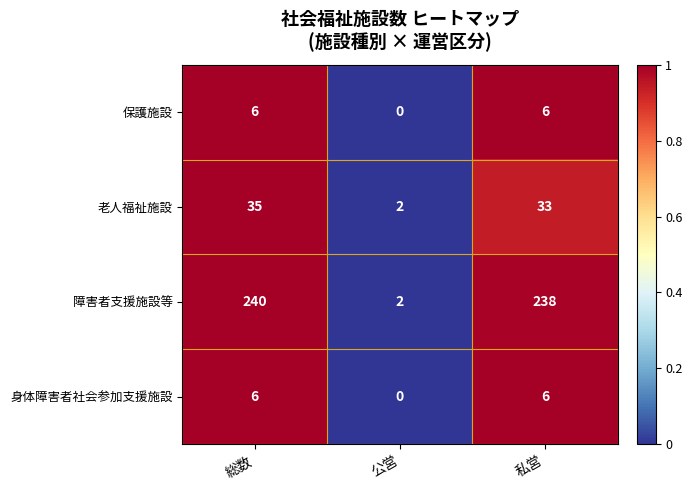

Reading right to left, list all the values displayed in this chart.

保護施設: 6	0	6
老人福祉施設: 33	2	35
障害者支援施設等: 238	2	240
身体障害者社会参加支援施設: 6	0	6